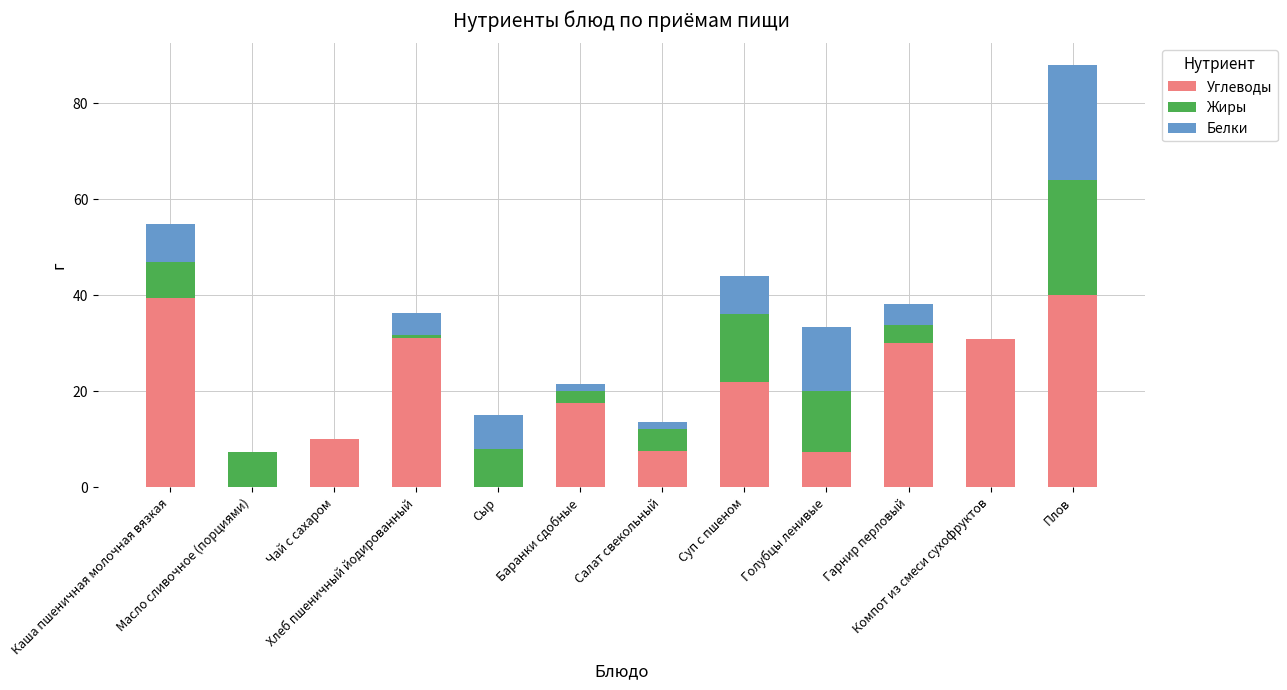

How many distinct data groups are displayed?

3